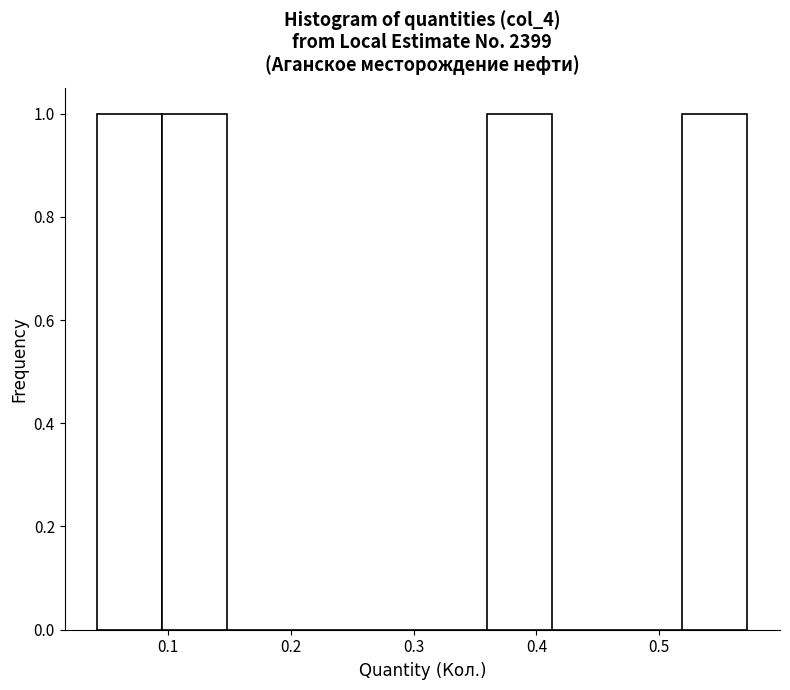

Reading left to right, transcribe this chart: for each bar, give the range it covers on the x-axis and its height. Neither the bar edges nor the heights are printed on the chart, so give them approximately, as read against the axes.

0.042 to 0.095: 1
0.095 to 0.148: 1
0.148 to 0.201: 0
0.201 to 0.254: 0
0.254 to 0.307: 0
0.307 to 0.360: 0
0.360 to 0.413: 1
0.413 to 0.466: 0
0.466 to 0.519: 0
0.519 to 0.572: 1